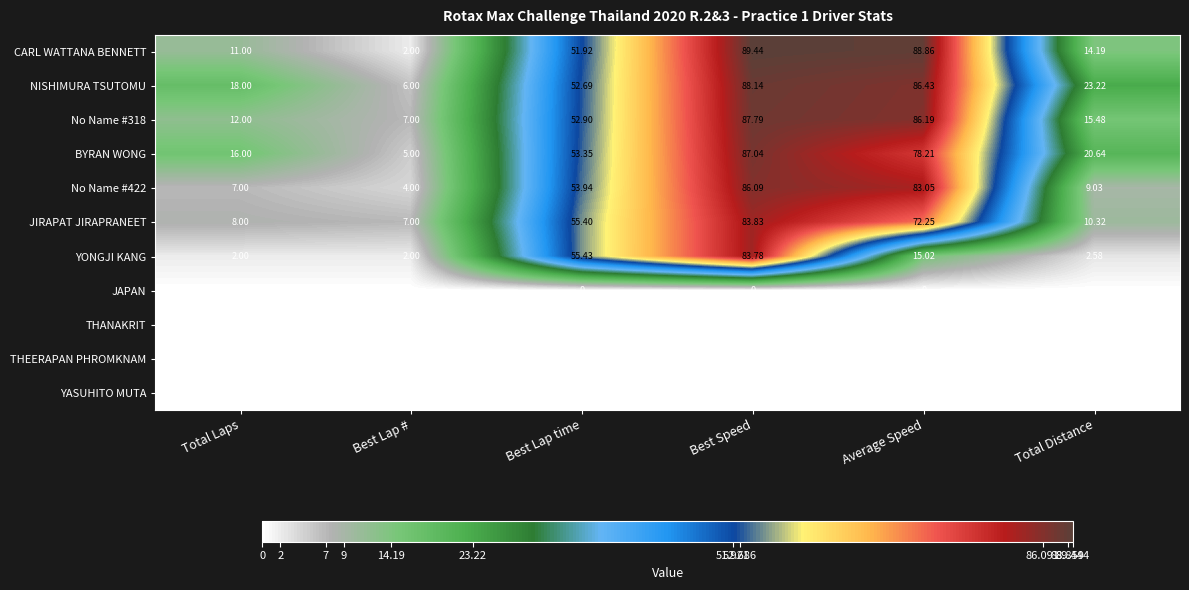

Rank the categories by No Name #318 value from lowest to highest.

Best Lap #, Total Laps, Total Distance, Best Lap time, Average Speed, Best Speed